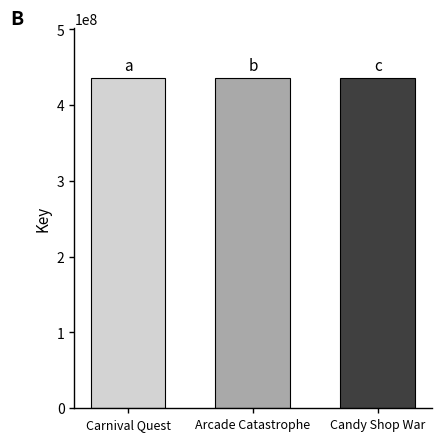

What is the smallest value displayed?

435958171